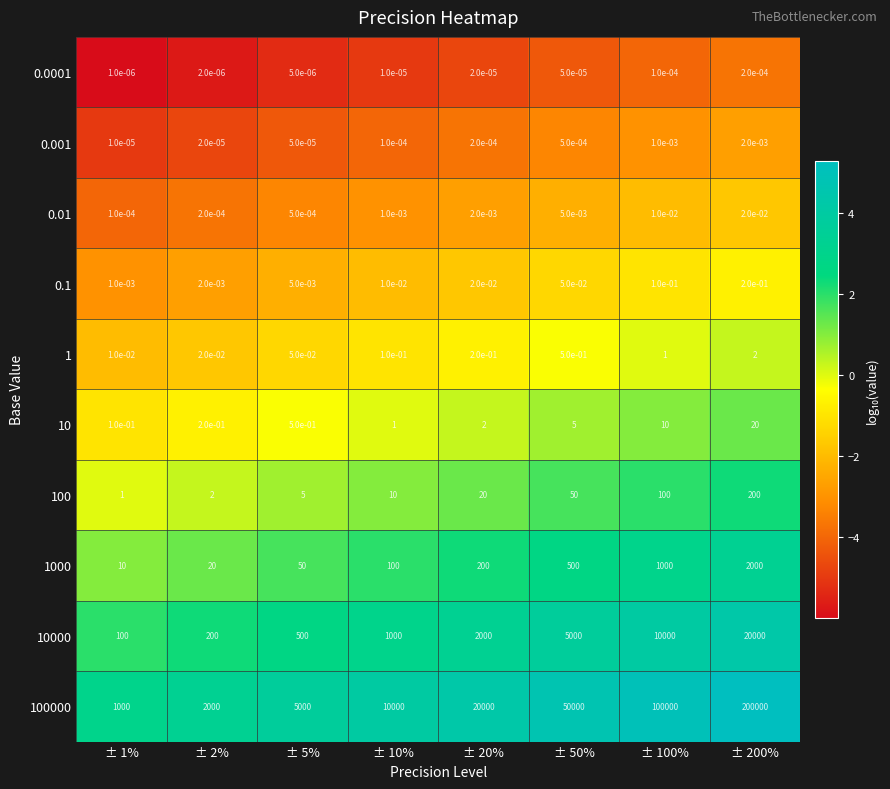

The value of 1000 at ± 5% is 18.7. True or false?

False